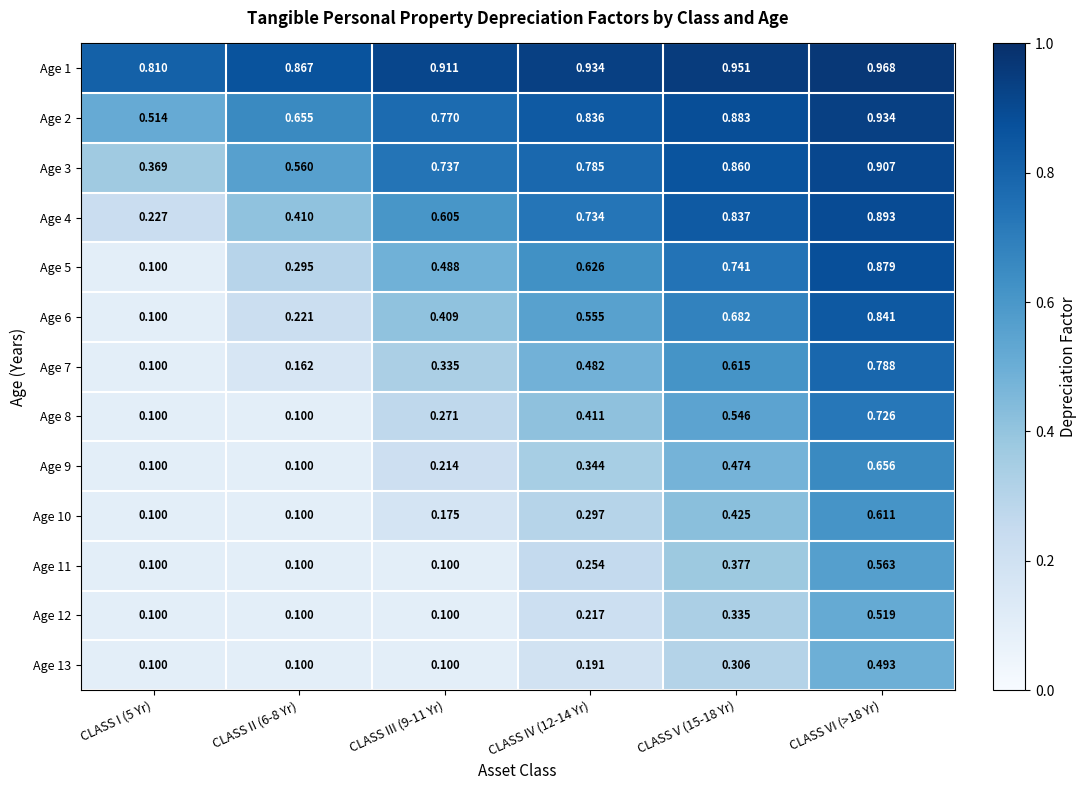

Is the value of Age 1 at CLASS I (5 Yr) greater than the value of Age 4 at CLASS III (9-11 Yr)?

Yes